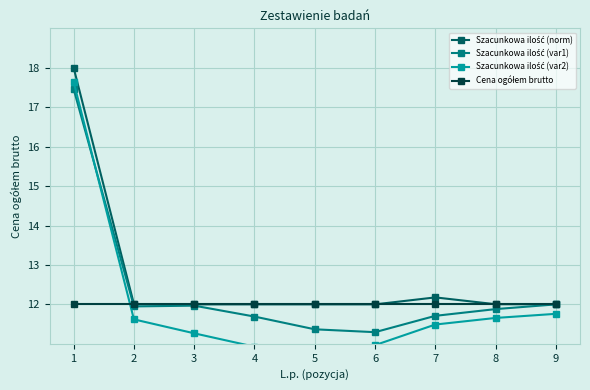

What are all the series names shown in the legend?

Szacunkowa ilość (norm), Szacunkowa ilość (var1), Szacunkowa ilość (var2), Cena ogółem brutto